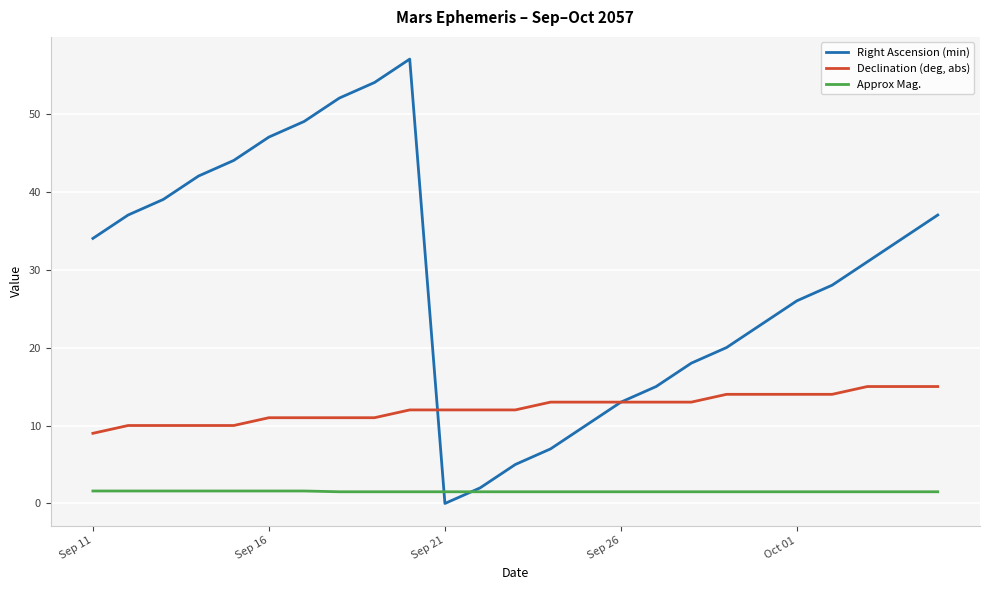

True or false: Declination (deg, abs) and Approx Mag. cross at least once.

False